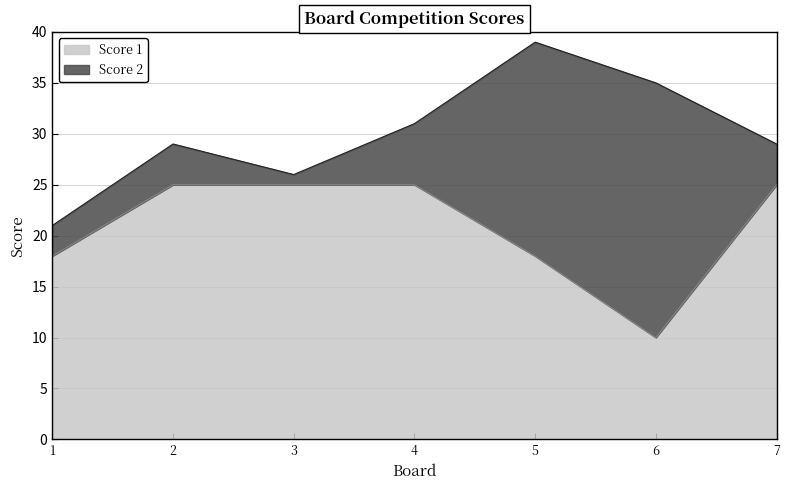

What is the maximum value shown in the chart?

25